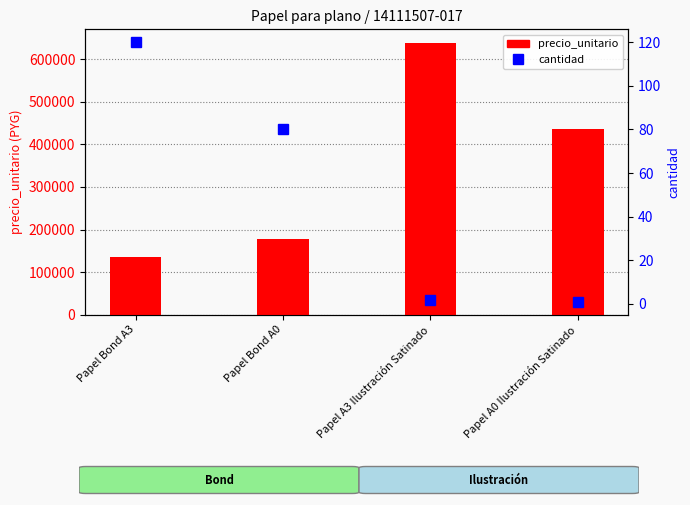

The value of precio_unitario at Papel A3 Ilustración Satinado is 638500. True or false?

True